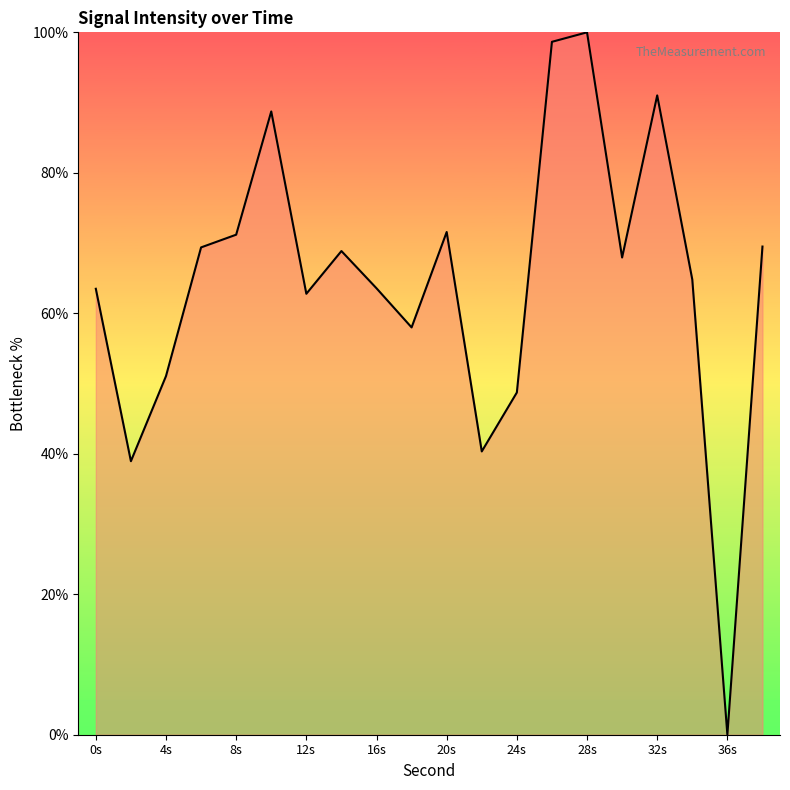

What is the maximum value shown in the chart?

100.0